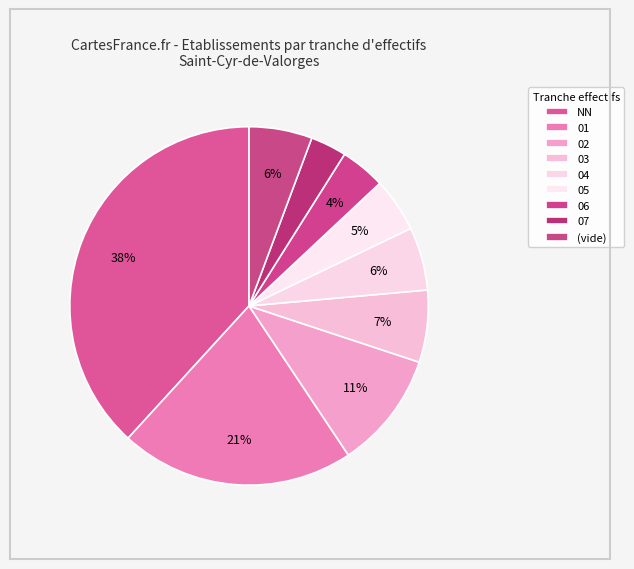

Is it true that 07 is 16% of the pie?

False